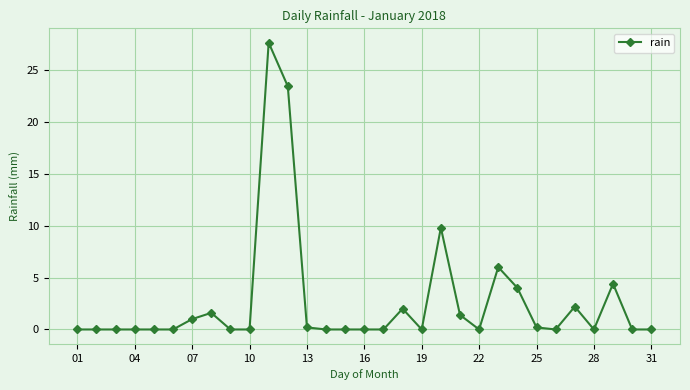

Is this an area chart (filled region under the line)?

No